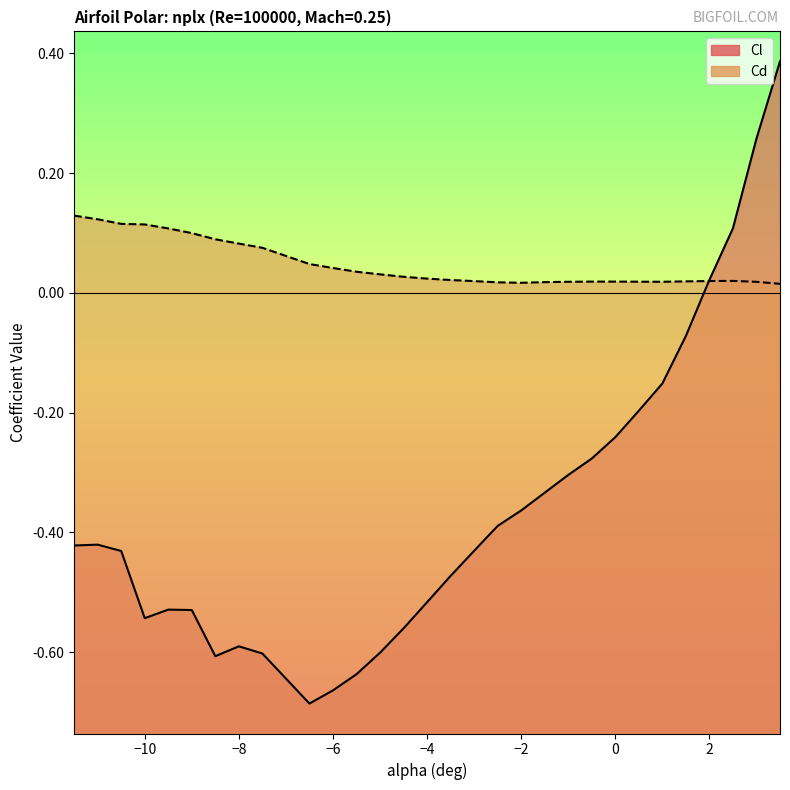

Does the chart display data point markers on the line(s)?

No